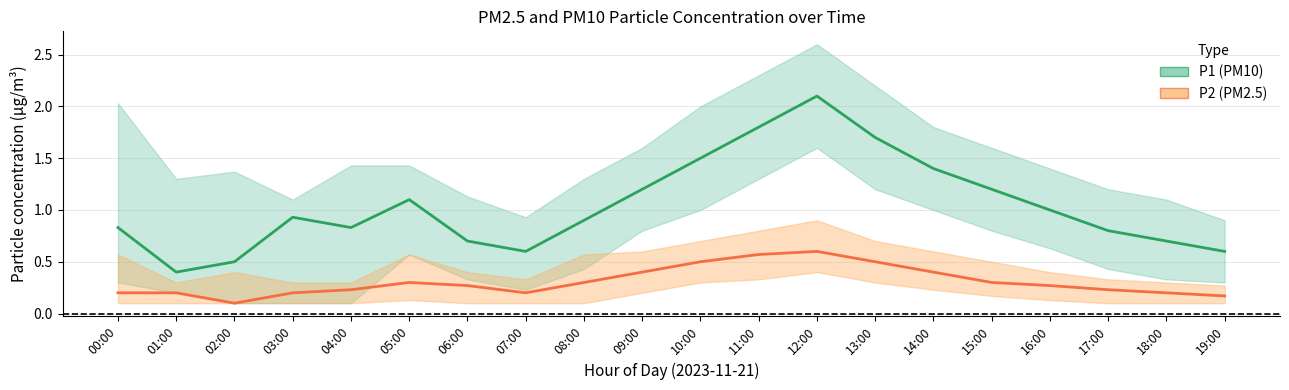

Count the number of data series in this chart.

2